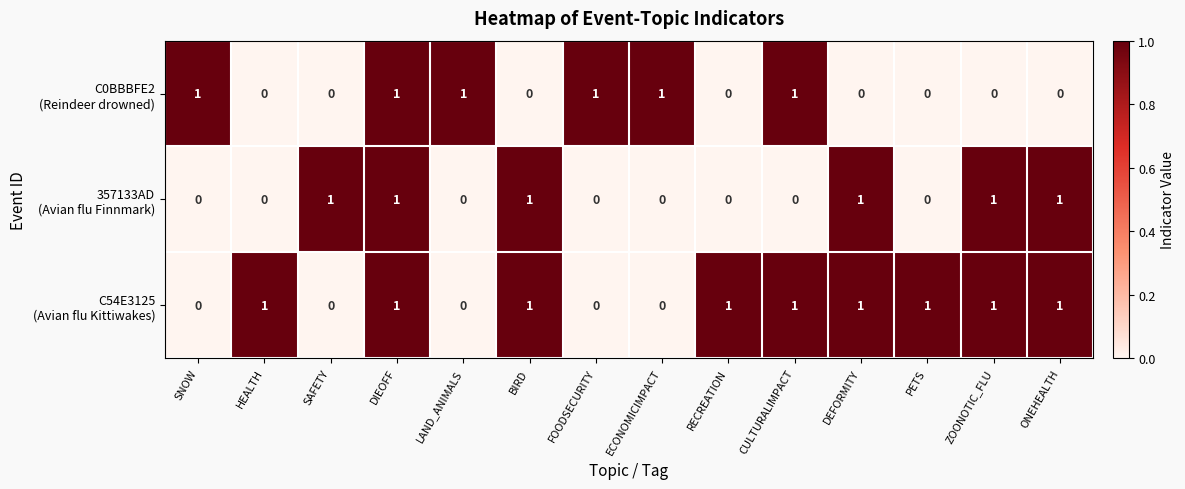

At which category is the sum across all series the highest?

DIEOFF